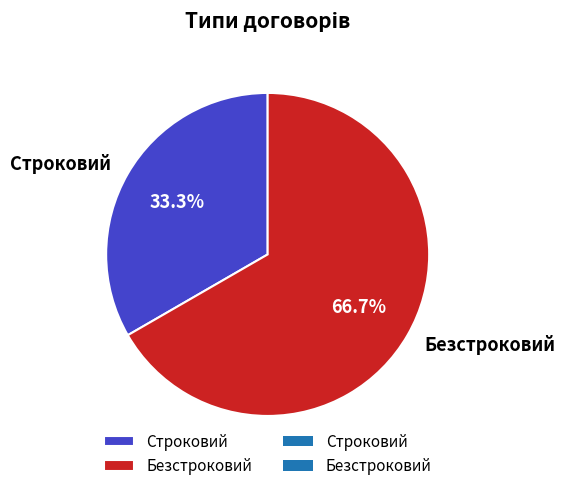

Rank the categories by value from highest to lowest.

Безстроковий, Строковий